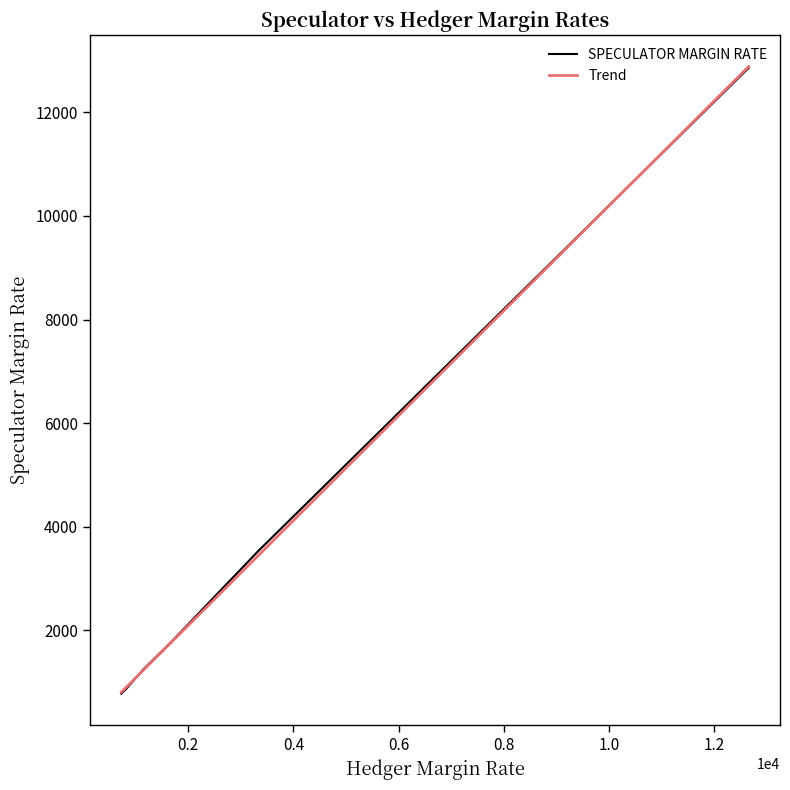

The SPECULATOR MARGIN RATE series shows 4201.4 at 31. True or false?

False